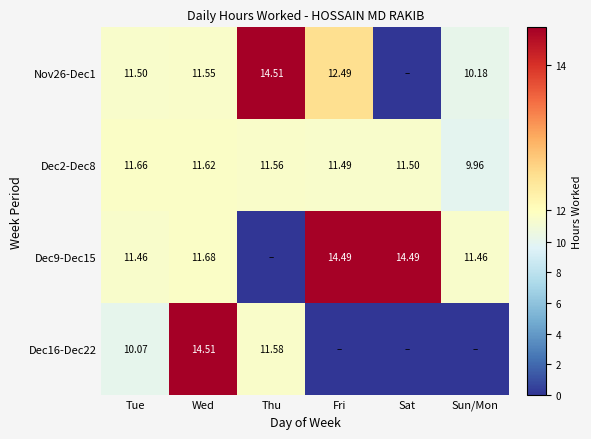

What is the difference between the highest and lowest values at Fri?

14.5